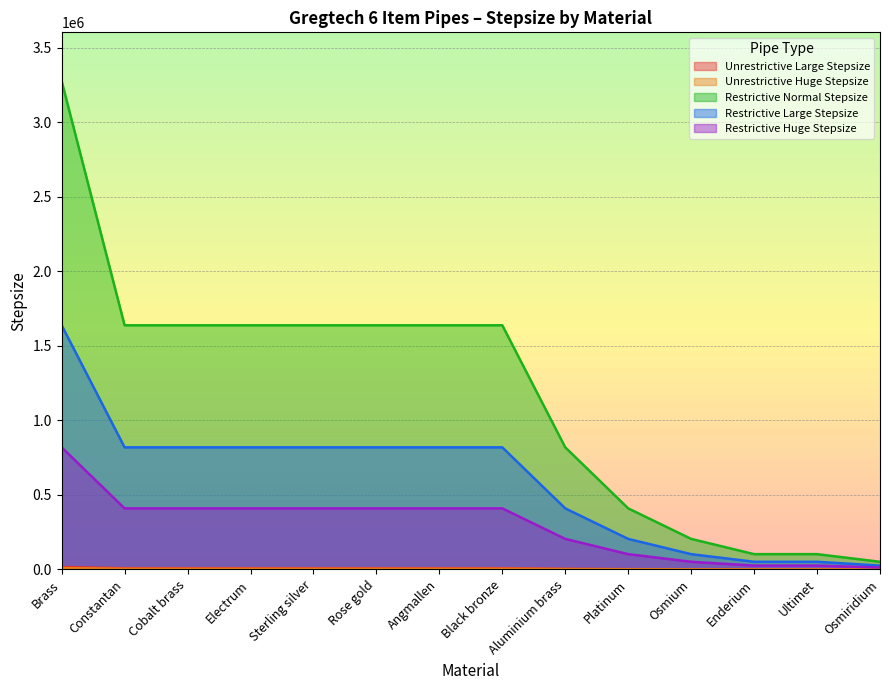

What is the sum of all Restrictive Normal Stepsize values?

16435200